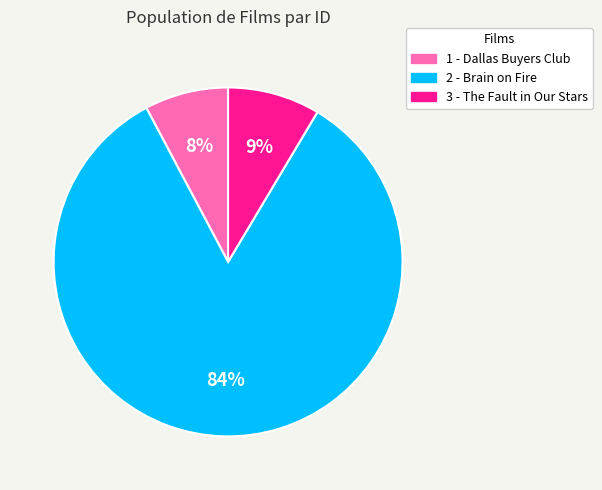

What is the majority slice?

2 - Brain on Fire